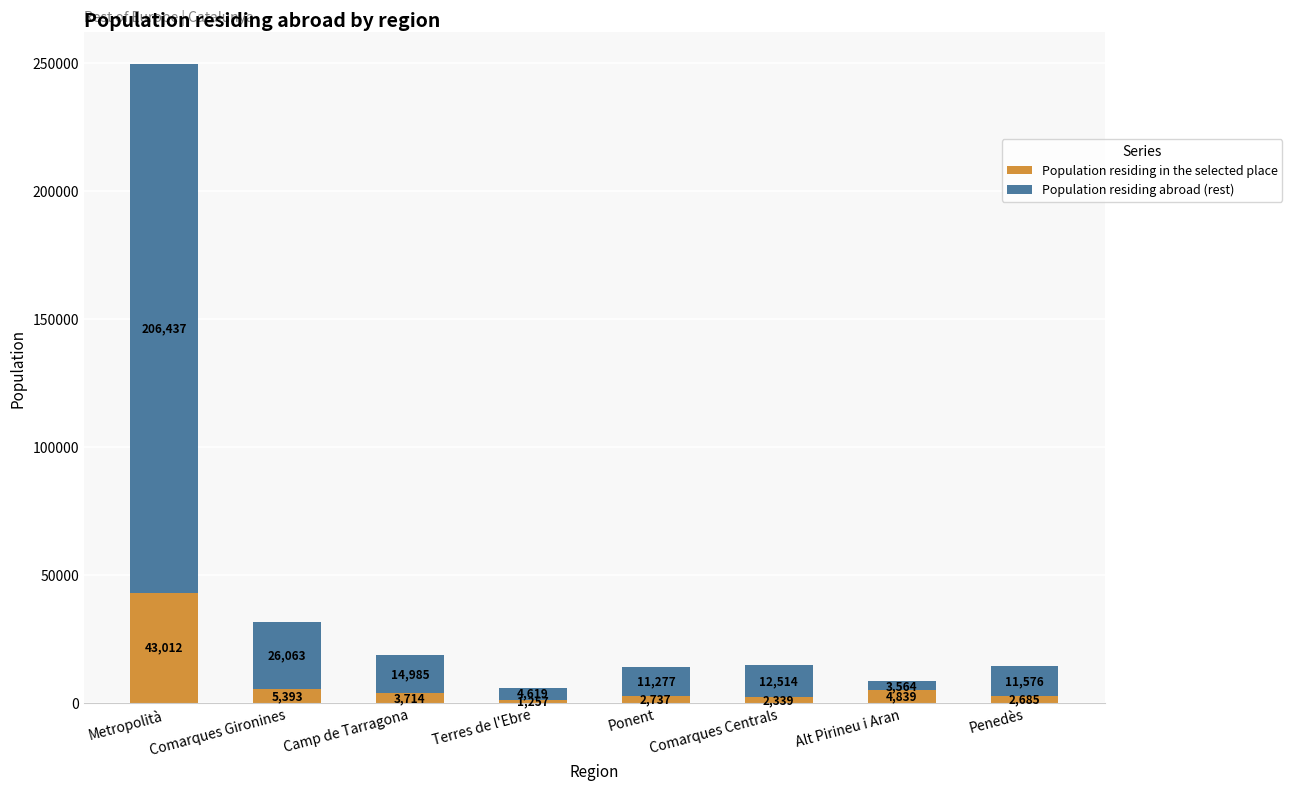

What is the total value across all series at Penedès?

14261